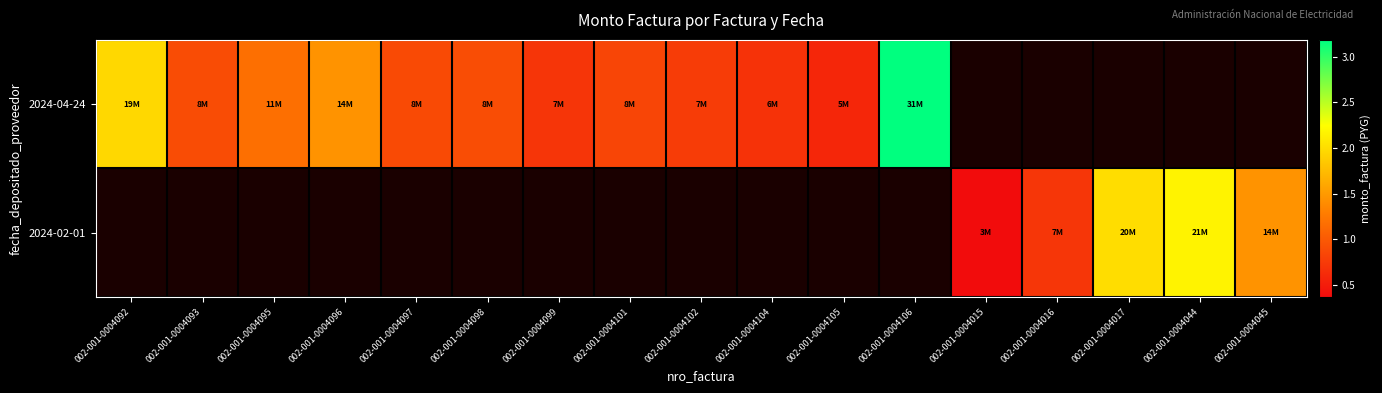

Is the value of 2024-04-24 at 002-001-0004096 greater than the value of 2024-02-01 at 002-001-0004092?

No